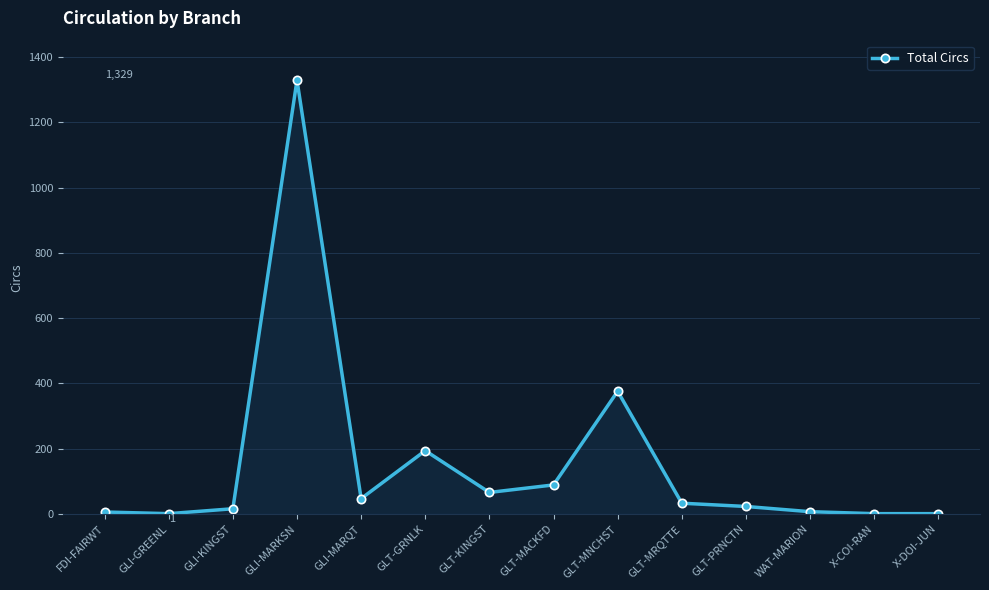

True or false: there are more than 2 points higher than both neighbors.

True